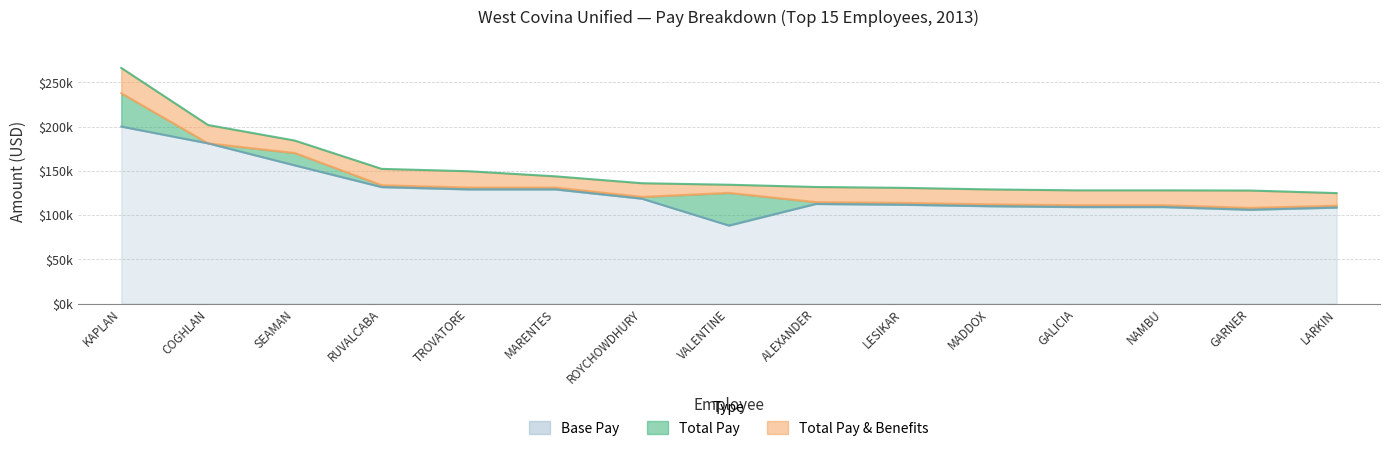

What is the sum of all Total Pay values?

2011947.7